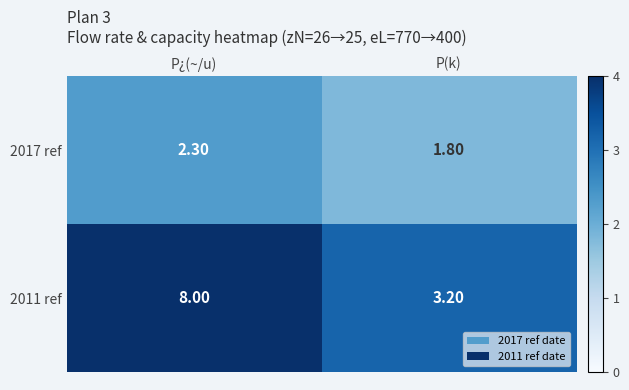

At which label is 2011 ref closest to 5?

P(k)